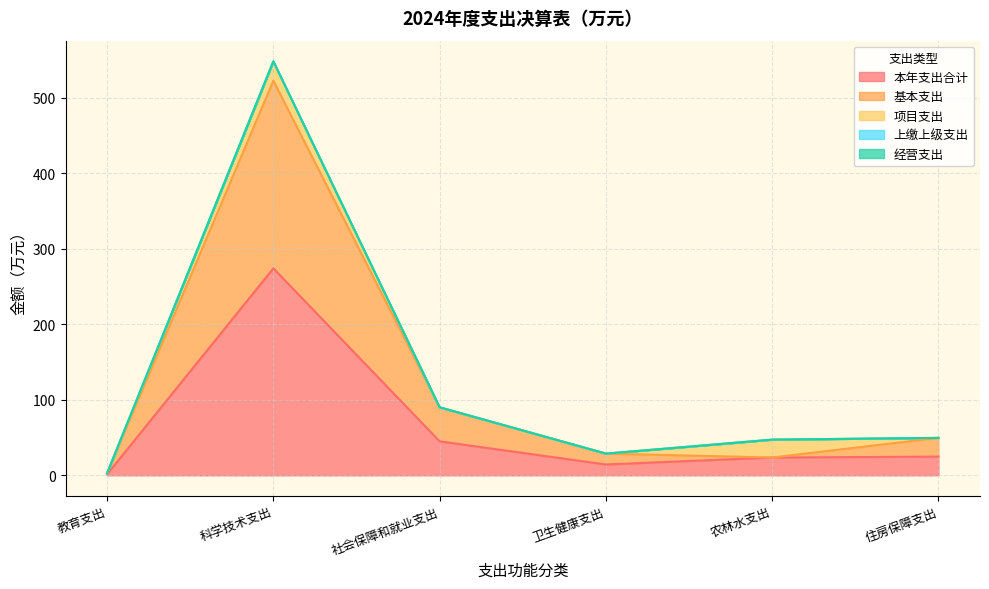

Reading left to right, transcribe all the data shown in this chart.

本年支出合计: 教育支出=1.4	科学技术支出=274.1	社会保障和就业支出=45.0	卫生健康支出=14.4	农林水支出=23.6	住房保障支出=24.8
基本支出: 教育支出=1.4	科学技术支出=248.6	社会保障和就业支出=45.0	卫生健康支出=14.4	农林水支出=0.0	住房保障支出=24.8
项目支出: 教育支出=0.0	科学技术支出=25.6	社会保障和就业支出=0.0	卫生健康支出=0.0	农林水支出=23.6	住房保障支出=0.0
上缴上级支出: 教育支出=0.0	科学技术支出=0.0	社会保障和就业支出=0.0	卫生健康支出=0.0	农林水支出=0.0	住房保障支出=0.0
经营支出: 教育支出=0.0	科学技术支出=0.0	社会保障和就业支出=0.0	卫生健康支出=0.0	农林水支出=0.0	住房保障支出=0.0